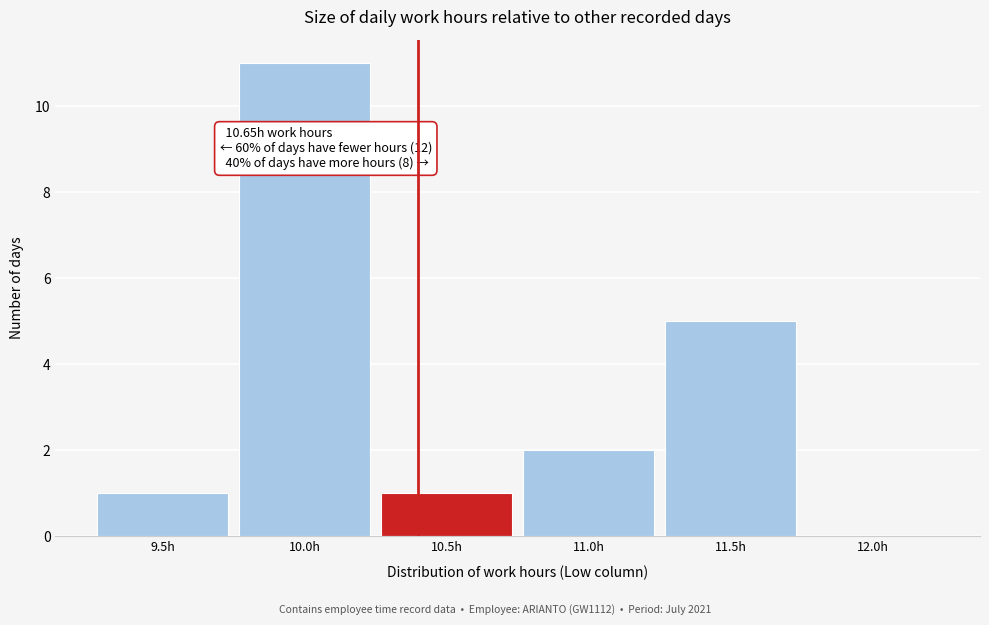

Reading left to right, extract all data points from this chart.

9.5h=1	10.0h=11	10.5h=1	11.0h=2	11.5h=5	12.0h=0